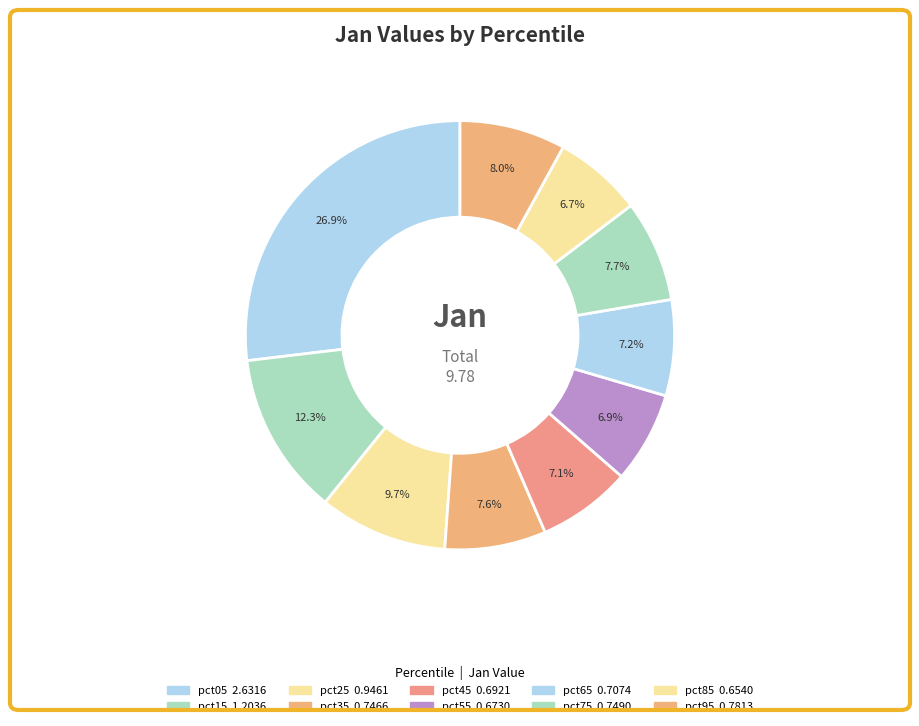

What is the total percentage of pct55 and pct45?

14.0%